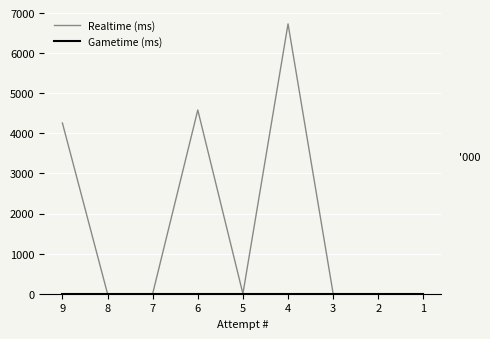

What is the average value of the Realtime (ms) series?

1730.5